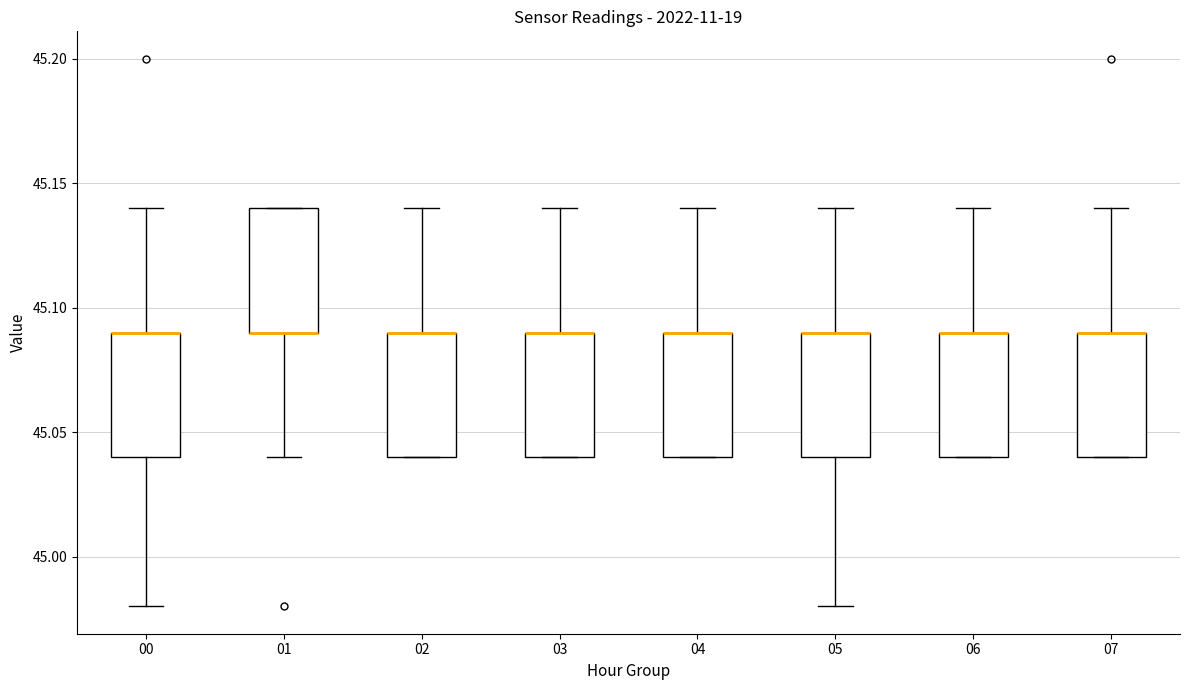

Where does the upper whisker of the box at x = 06 end on the y-axis? The values are not printed on the chart, so give them approximately, as read against the axis.

45.14